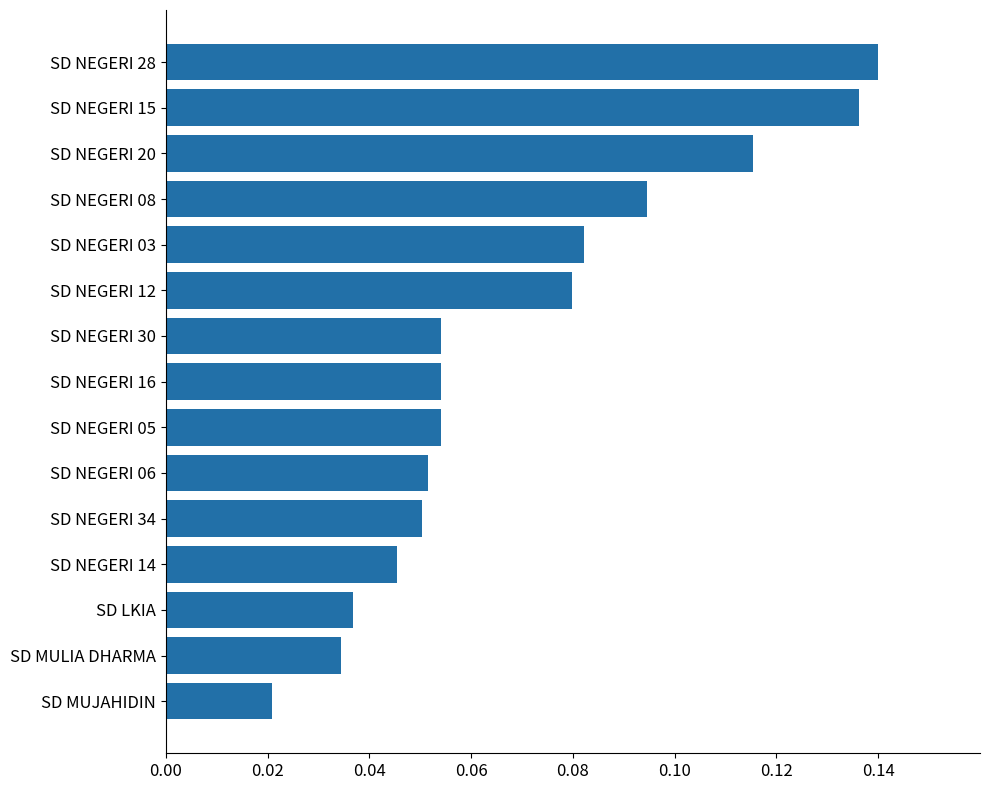

Which label corresponds to the largest value in the chart?

SD NEGERI 28